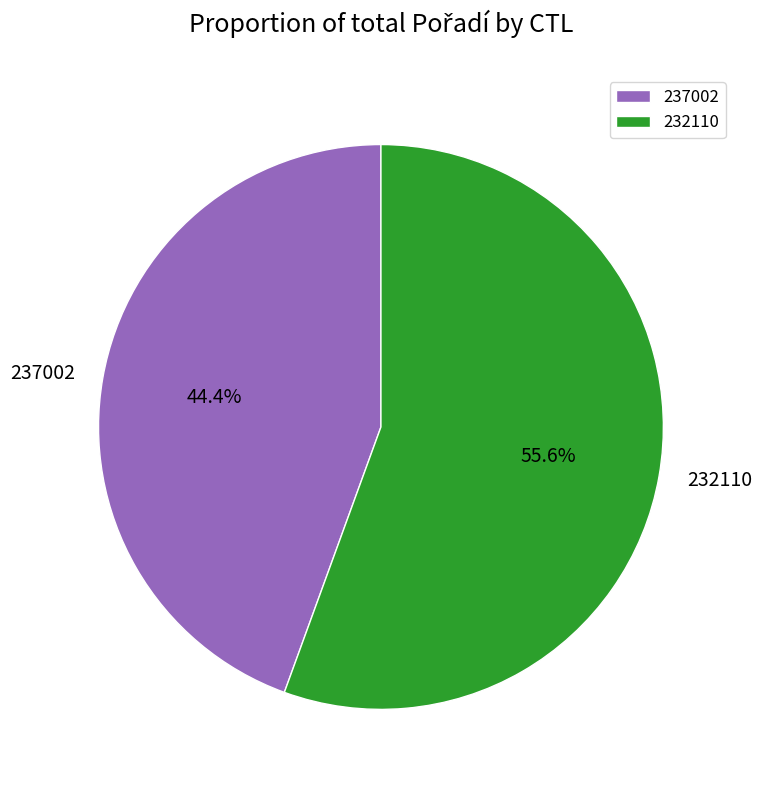

Rank the categories by value from lowest to highest.

237002, 232110